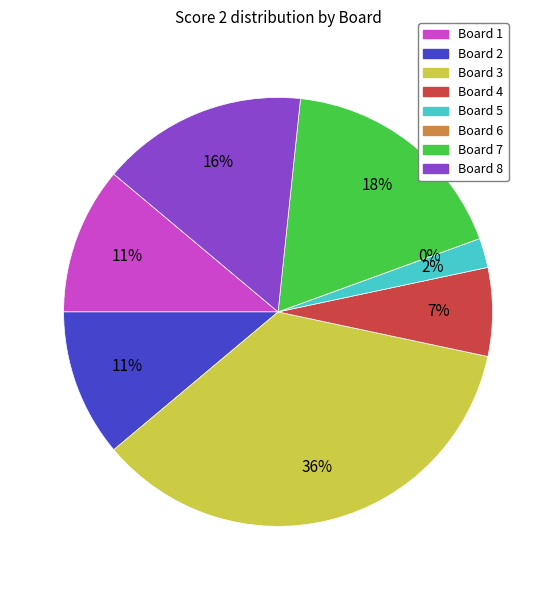

Count the number of slices in the pie.

8